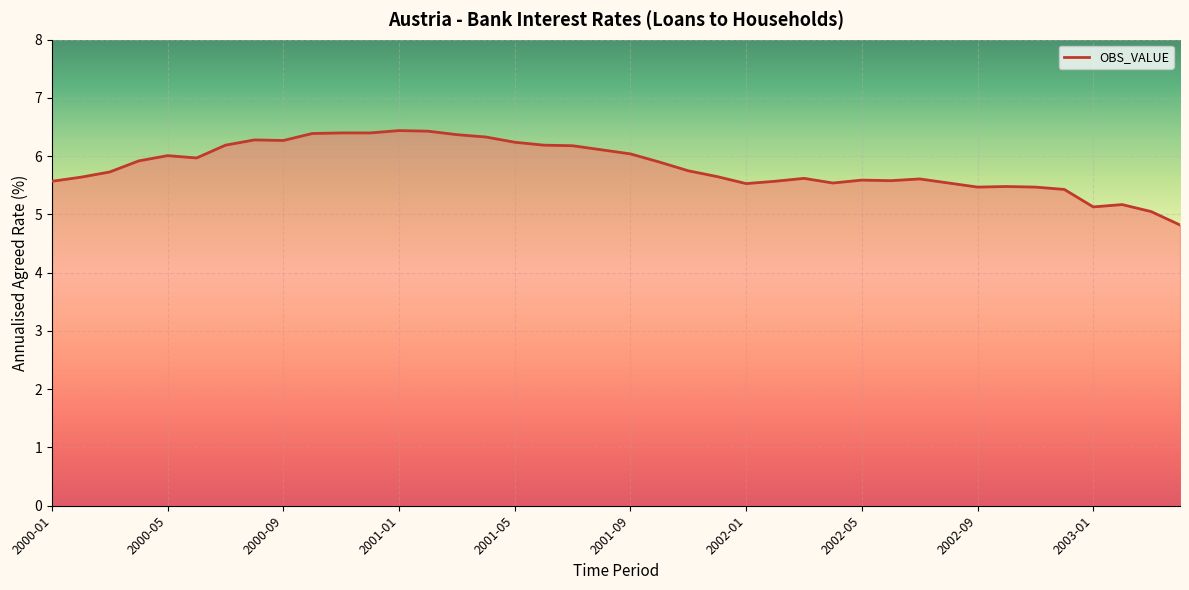

What is the smallest value displayed?

4.8